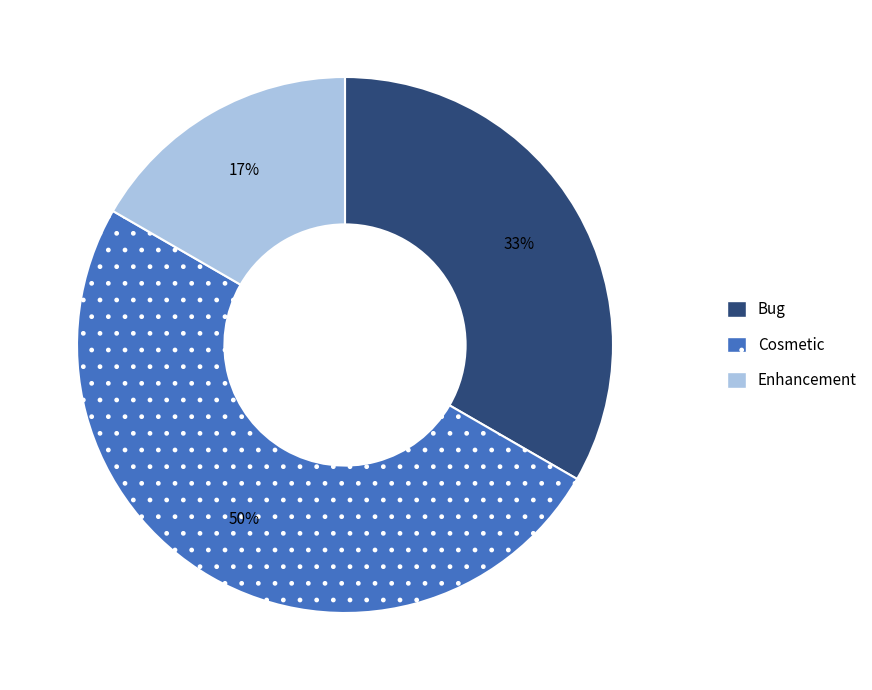

Between Bug and Enhancement, which is larger?

Bug